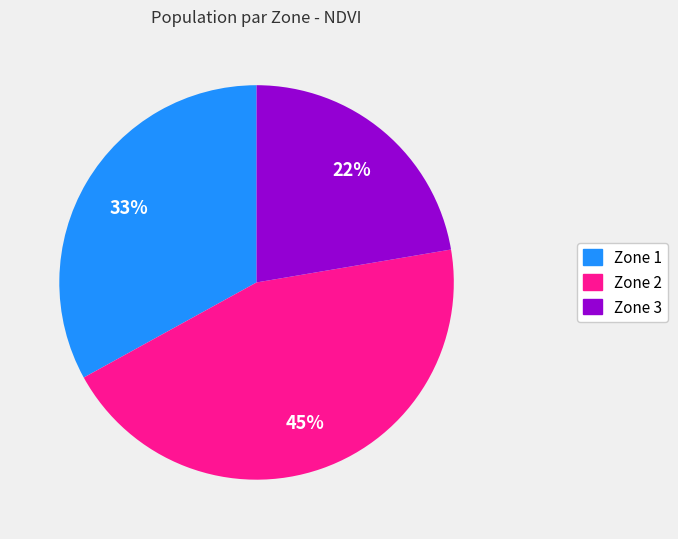

Which slice is the smallest?

Zone 3